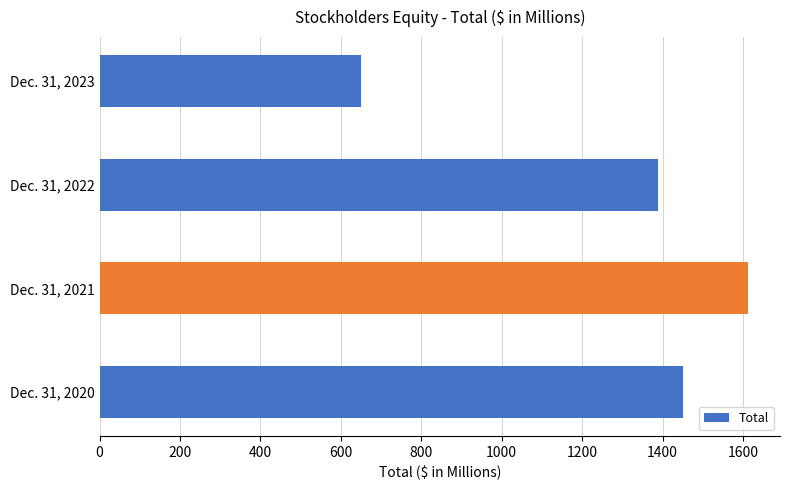

What is the approximate value at Dec. 31, 2023?

649.3